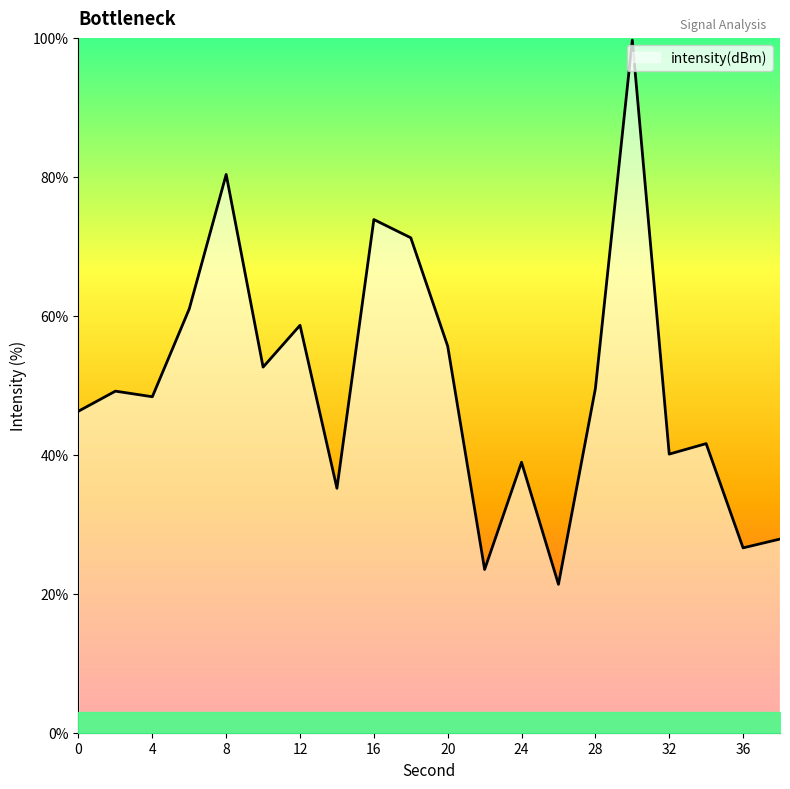

What is the difference between the maximum and minimum values?

78.3